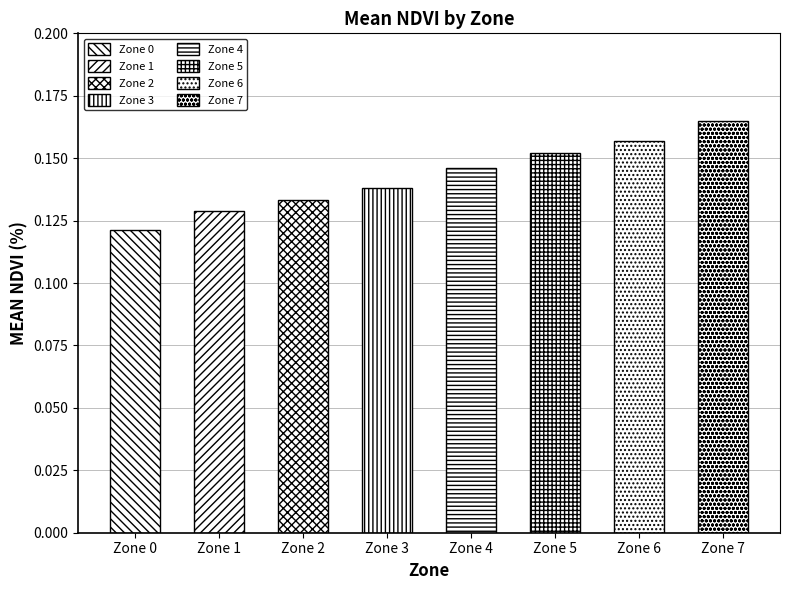

List the labels in order of value, largest first.

Zone 7, Zone 6, Zone 5, Zone 4, Zone 3, Zone 2, Zone 1, Zone 0